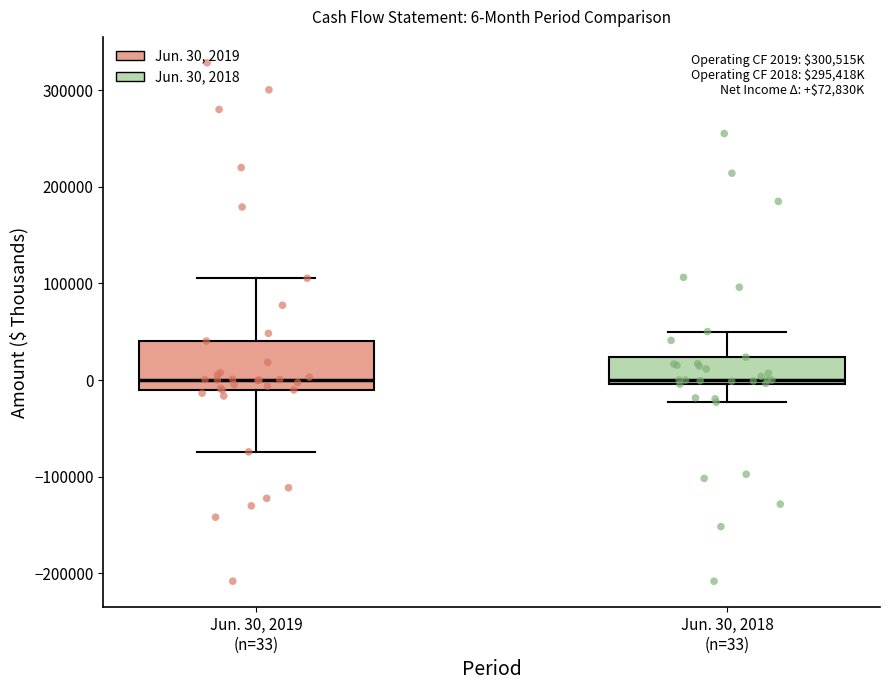

Which box is the tallest, from its lower edge to its upper edge?

Jun. 30, 2019 (n=33)